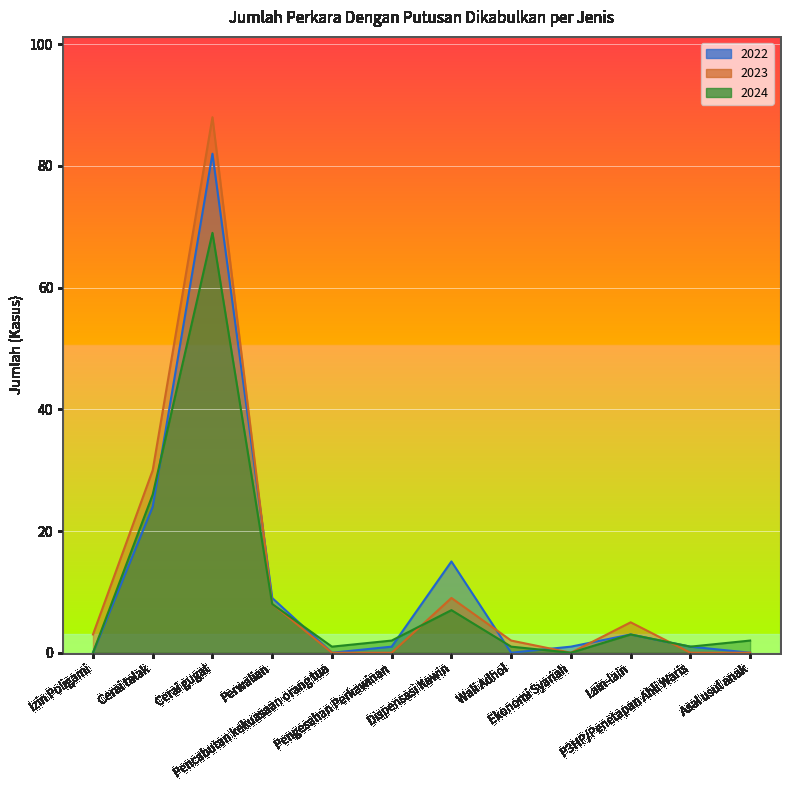

After their last crossing, which series has the higher values: 2023 or 2022?

2022